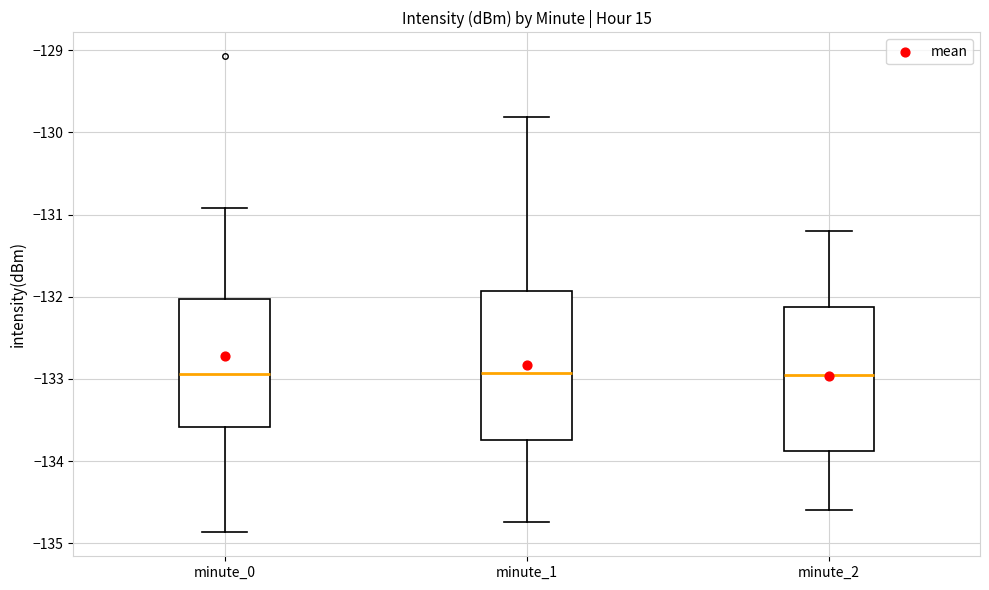

Reading left to right, transcribe this box plot: for each box, give where its median line is, the range the box spans, and where its two whiskers end, as read against the y-axis. The values are not printed on the chart, so give them approximately, as read against the axis.

minute_0: median -132.9, box -133.6 to -132.0, whiskers -134.9 to -130.9
minute_1: median -132.9, box -133.7 to -131.9, whiskers -134.7 to -129.8
minute_2: median -132.9, box -133.9 to -132.1, whiskers -134.6 to -131.2